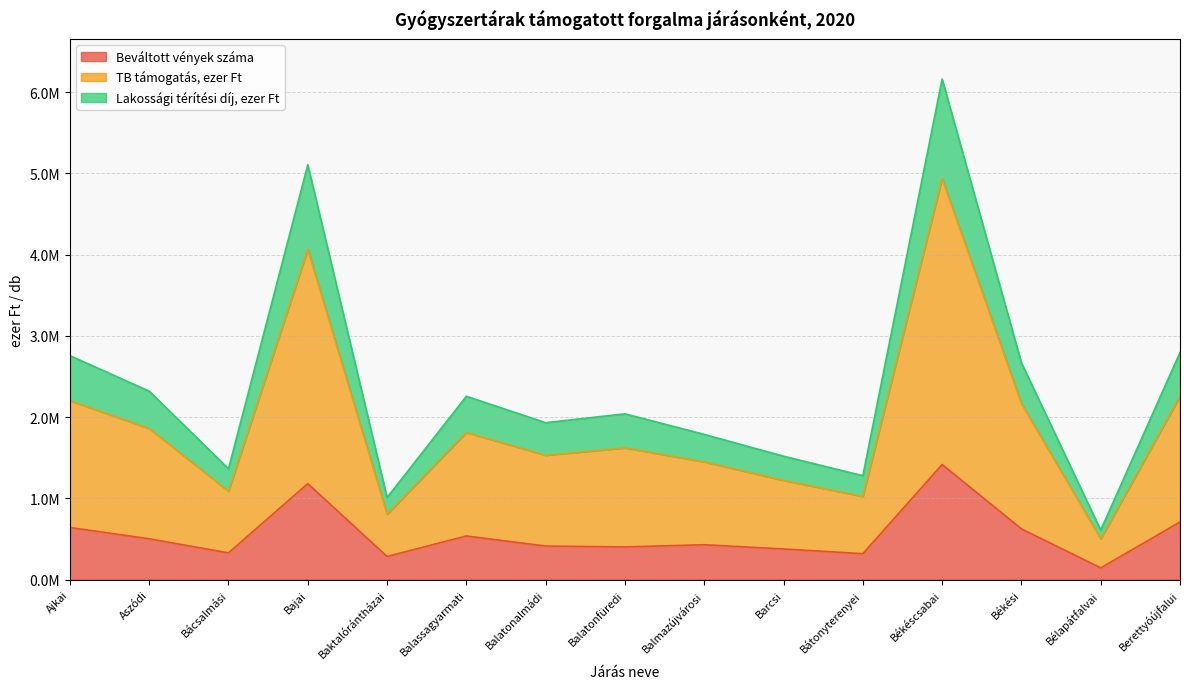

The Lakossági térítési díj, ezer Ft series shows 3862041.9 at Békési. True or false?

False